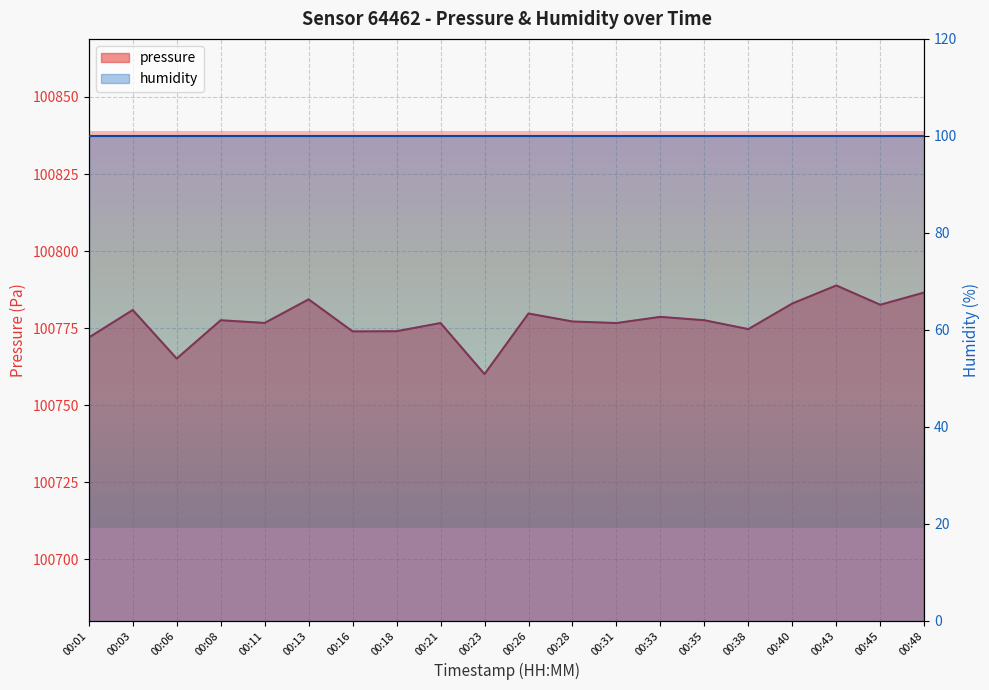

The value at 00:03 is 157690.1. True or false?

False